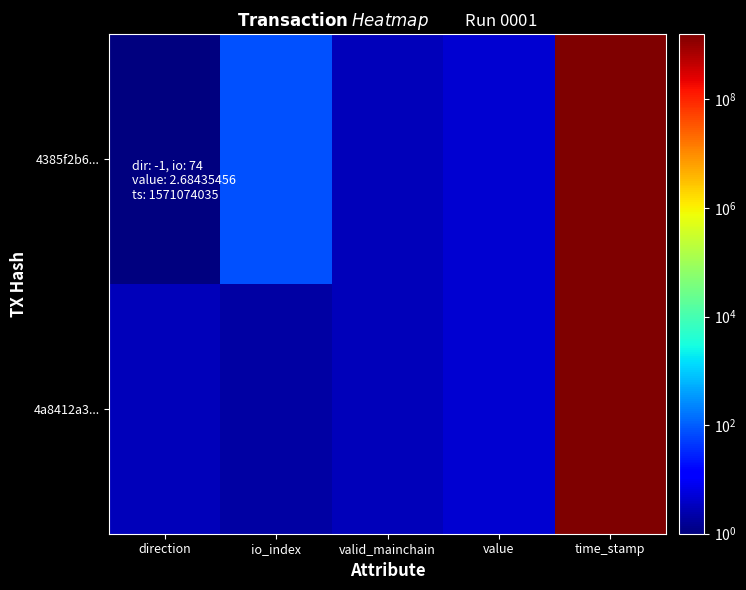

At which category is the sum across all series the highest?

time_stamp